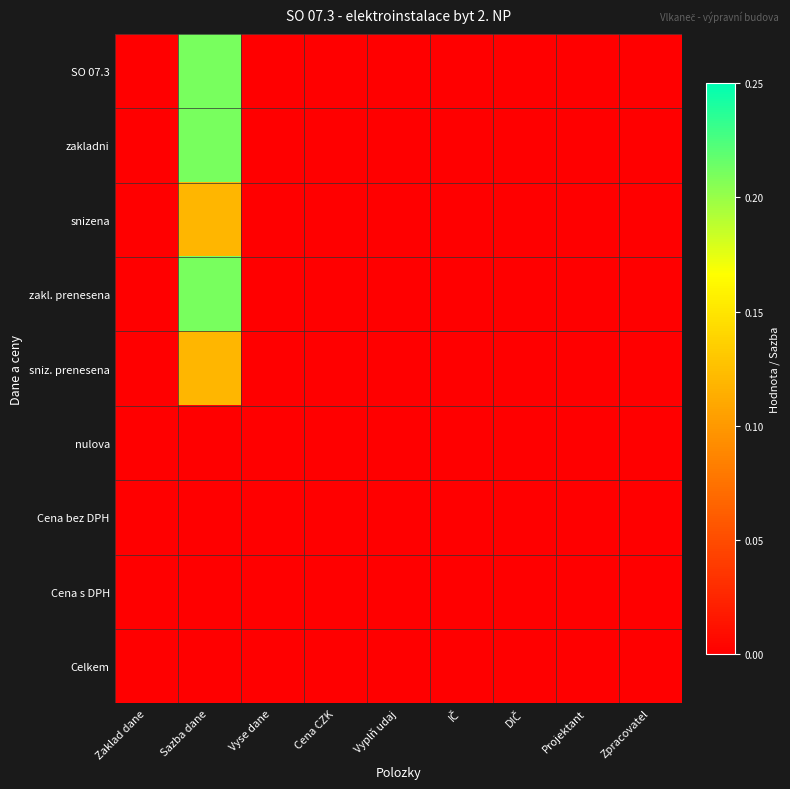

List the series in order of their peak value, highest first.

SO 07.3, zakladni, zakl. prenesena, snizena, sniz. prenesena, nulova, Cena bez DPH, Cena s DPH, Celkem